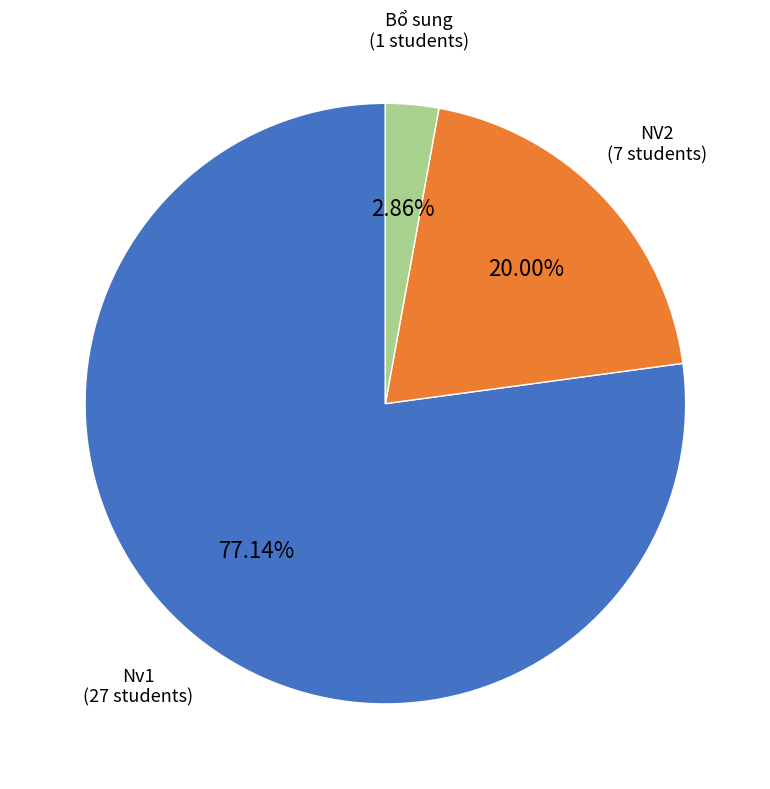

Does any single category account for the majority?

Yes